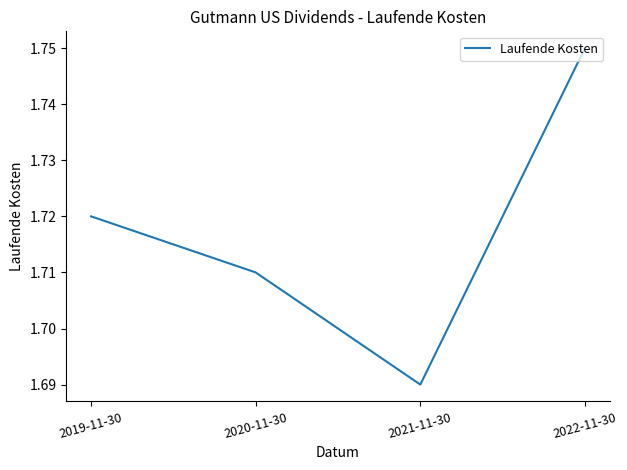

List the labels in order of value, smallest first.

2021-11-30, 2020-11-30, 2019-11-30, 2022-11-30